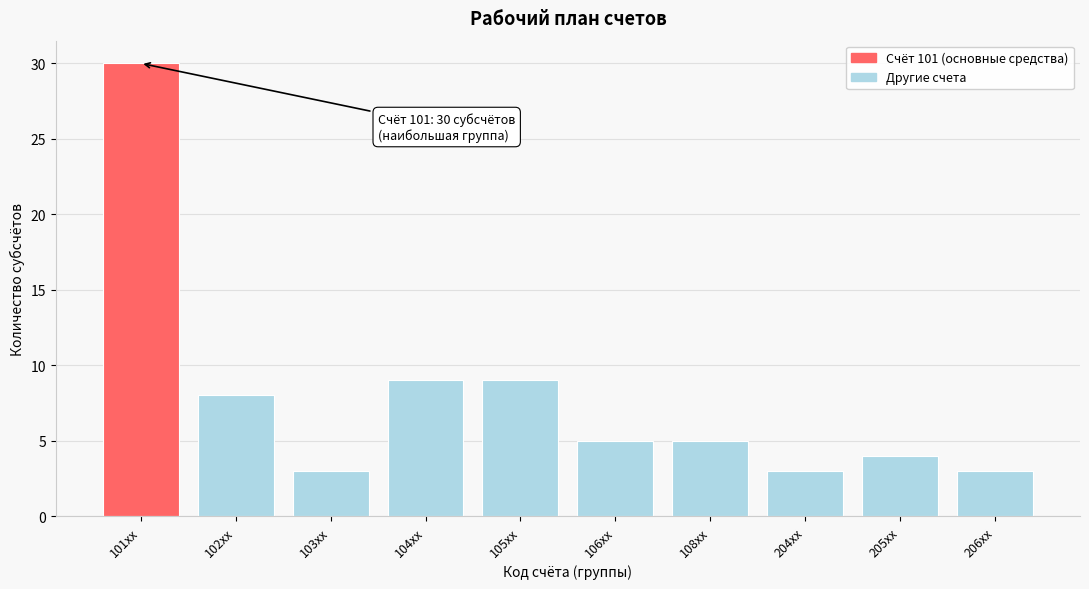

Reading right to left, list all the values displayed in this chart.

206xx=3	205xx=4	204xx=3	108xx=5	106xx=5	105xx=9	104xx=9	103xx=3	102xx=8	101xx=30